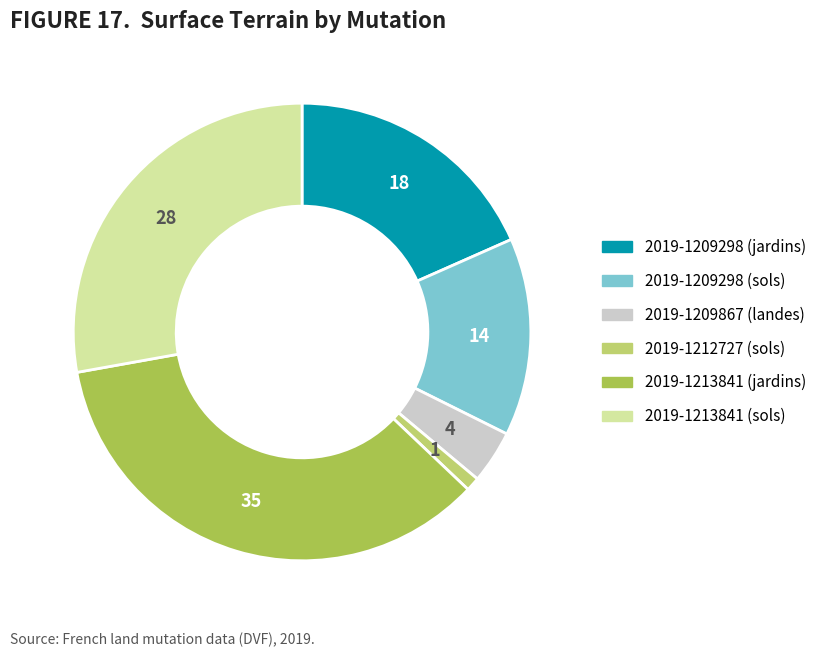

Rank the categories by value from highest to lowest.

2019-1213841 (jardins), 2019-1213841 (sols), 2019-1209298 (jardins), 2019-1209298 (sols), 2019-1209867 (landes), 2019-1212727 (sols)